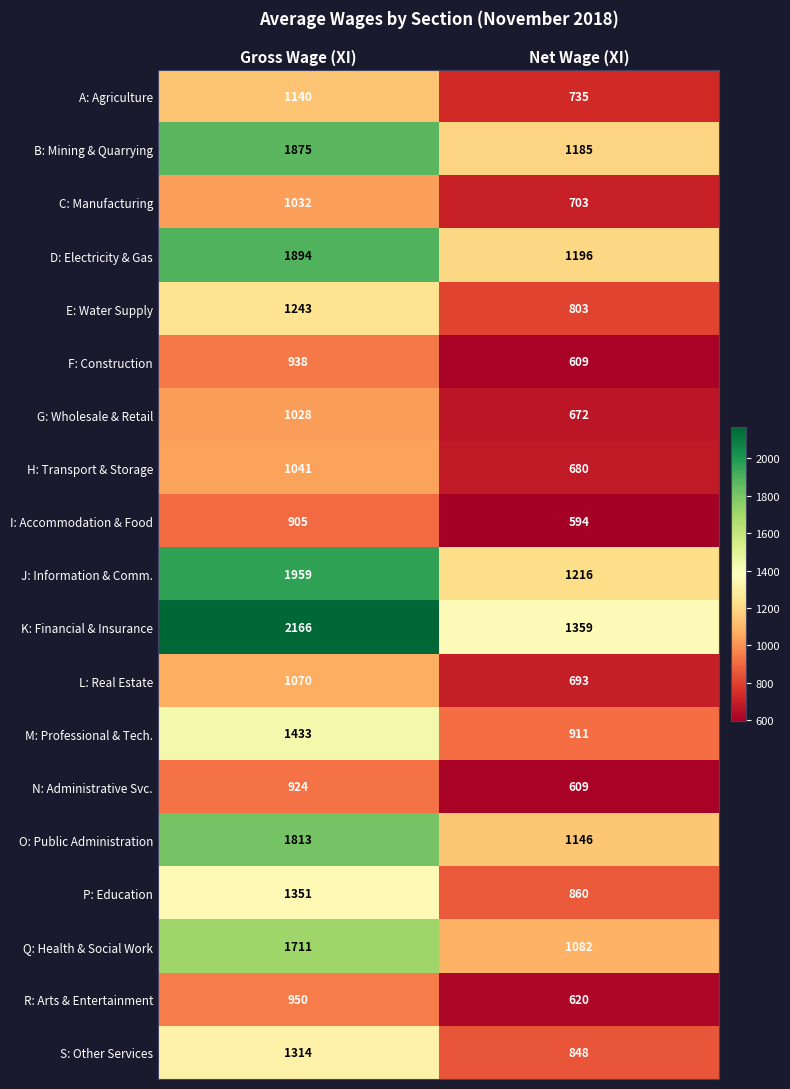

What is the average value of the A: Agriculture series?

938